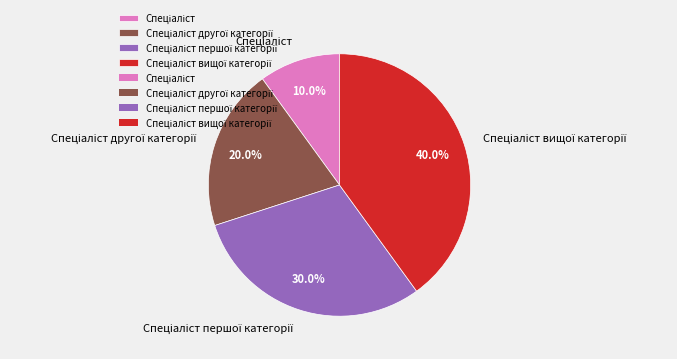

Is there any slice that represents more than half of the pie?

No